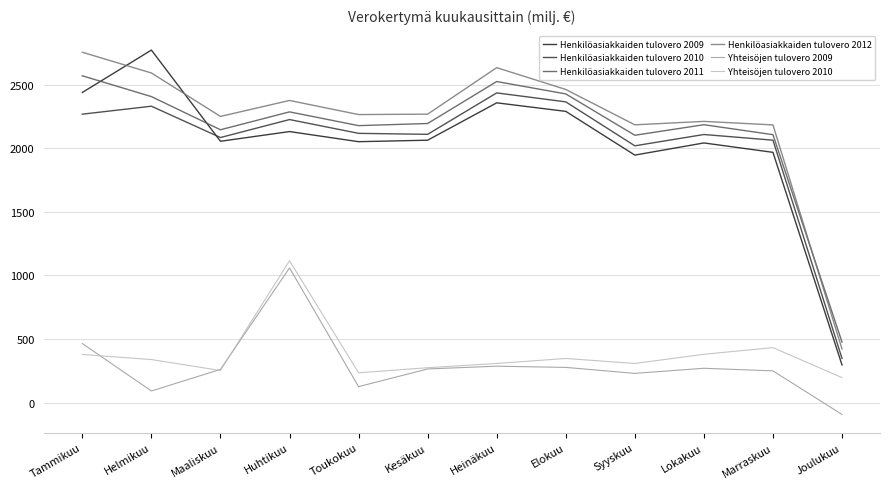

What is the difference between the maximum and second lowest values in the Yhteisöjen tulovero 2009 series?

967.2